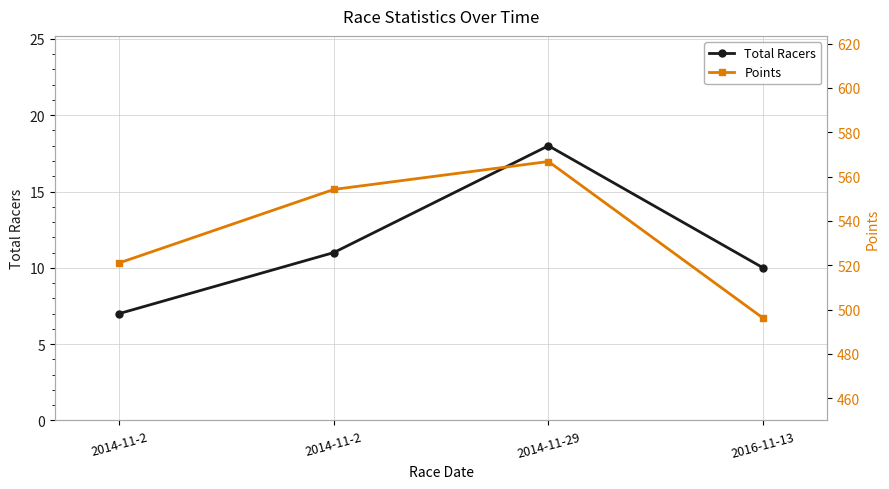

Where does the Points series first go above 554?

2014-11-2